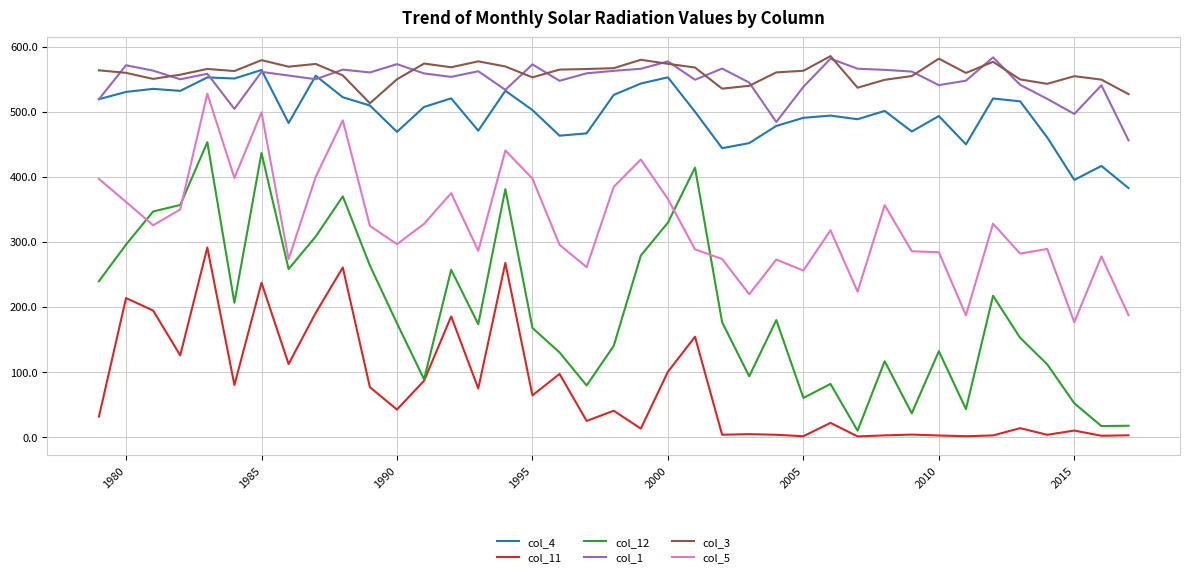

What is the lowest value of the col_1 series?

455.7